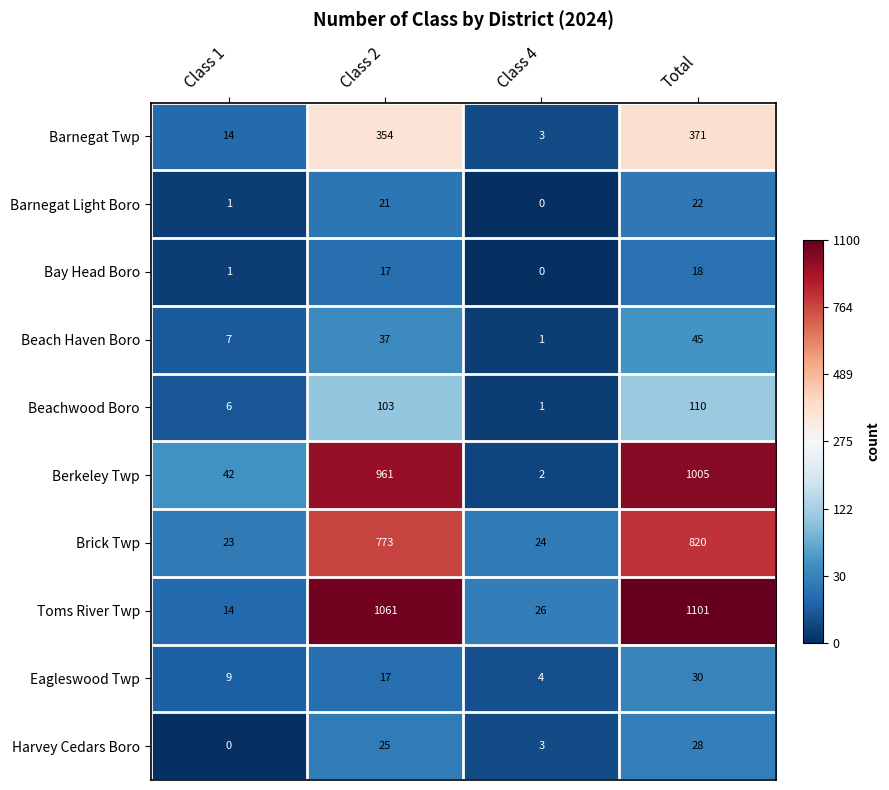

At which label is Eagleswood Twp closest to 17?

Class 2